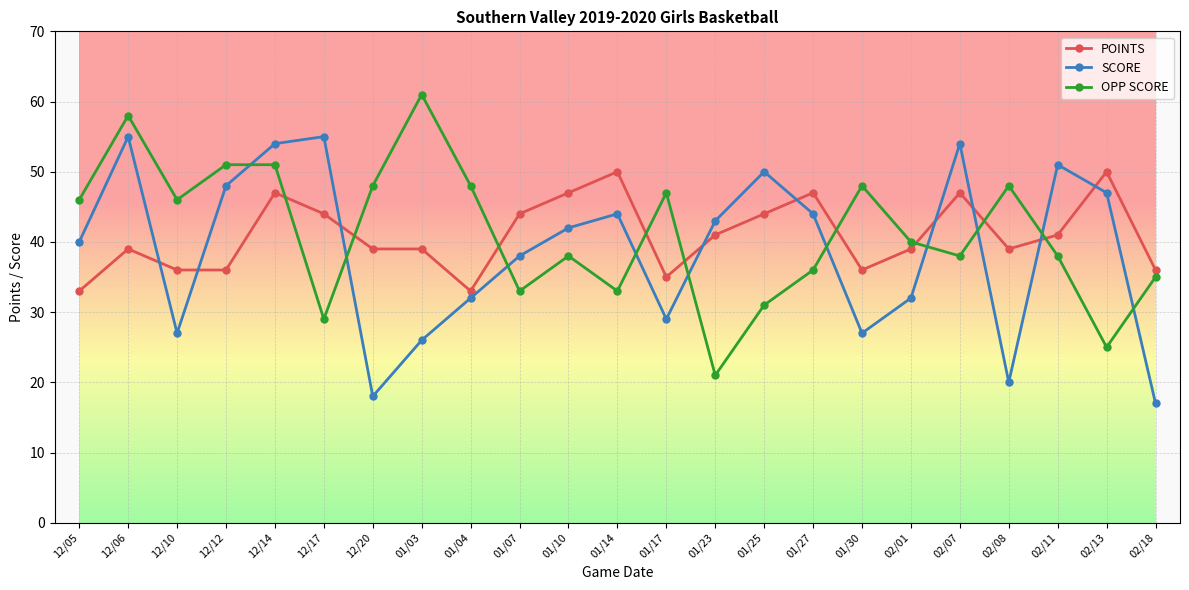

True or false: OPP SCORE has a value of 48 at 02/08.

True